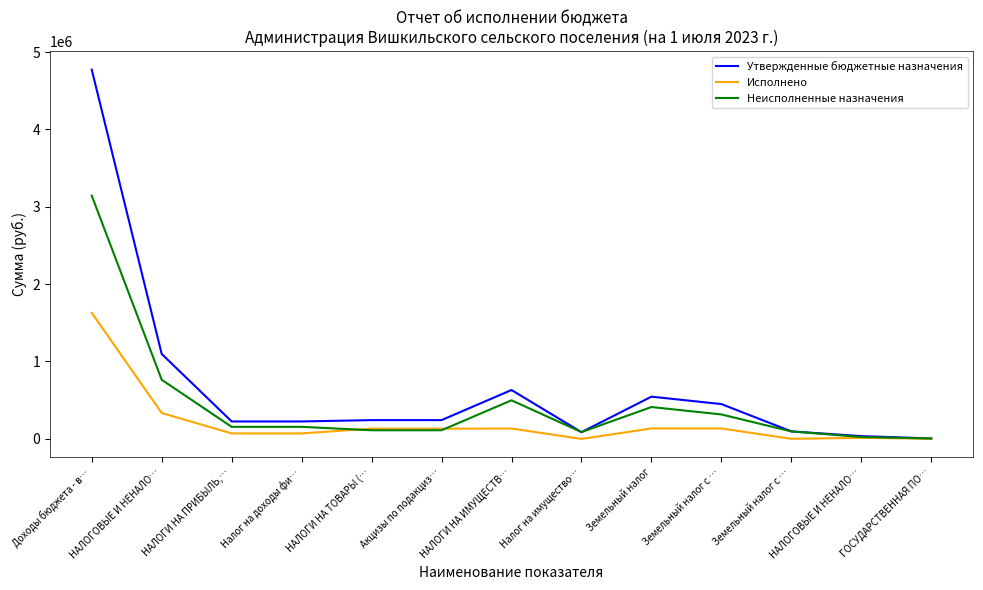

Is this an area chart (filled region under the line)?

No